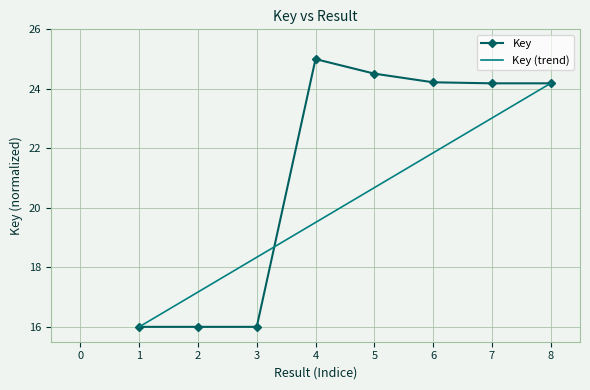

List the labels in order of value, smallest first.

2, 1, 3, 8, 7, 6, 5, 4